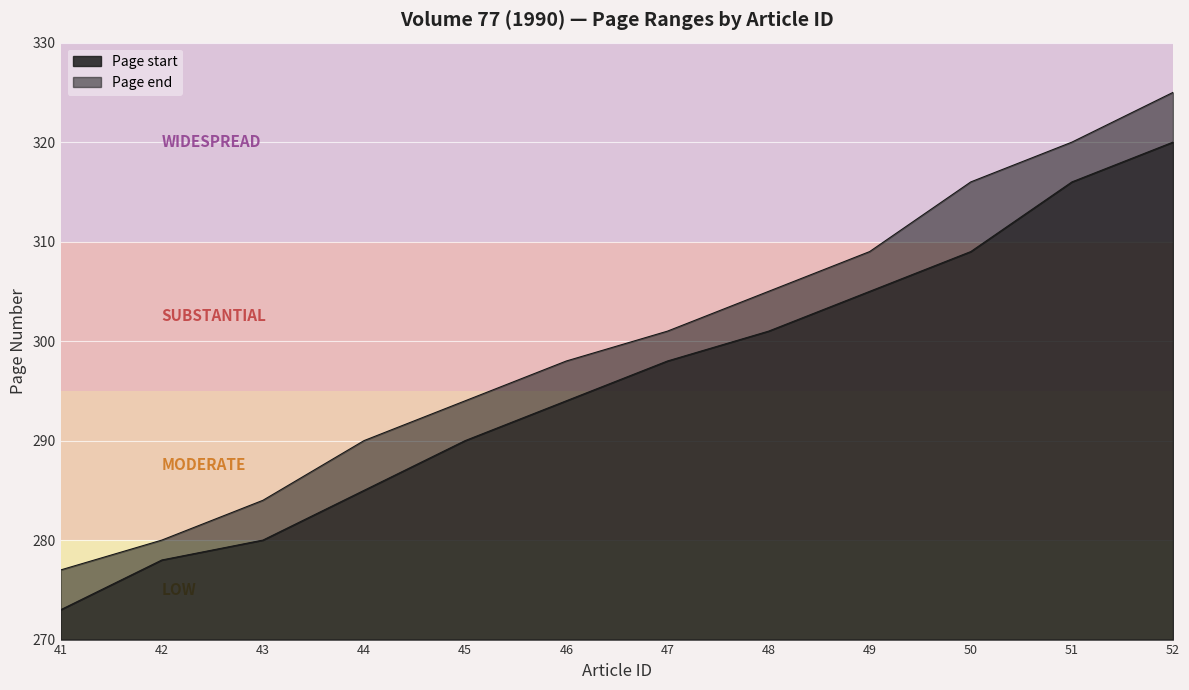

True or false: Page start and Page end intersect in this chart.

False